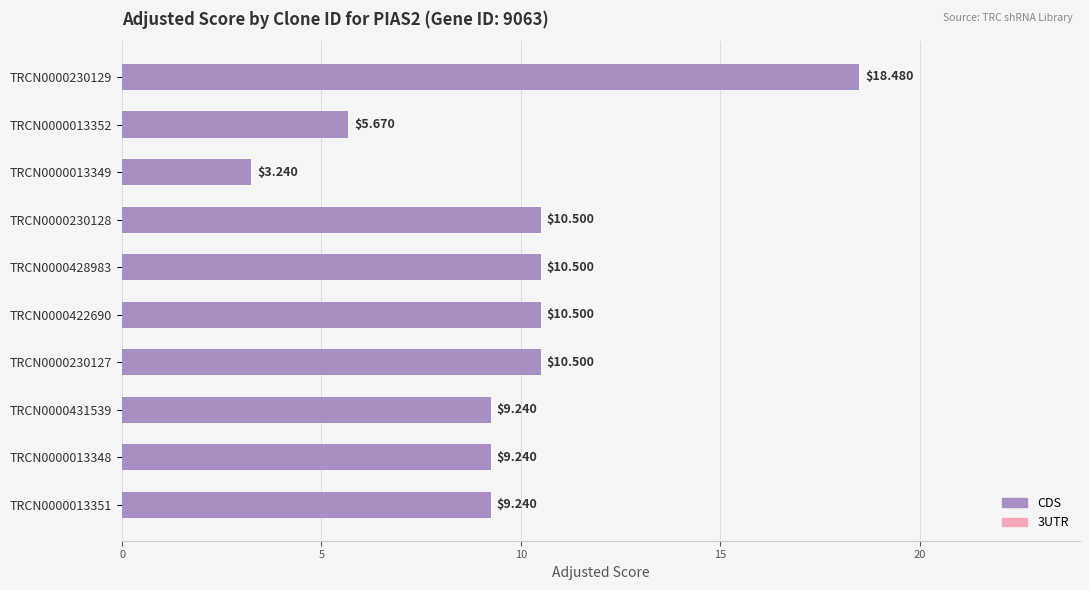

What is the difference between the values at TRCN0000230129 and TRCN0000230128?

8.0